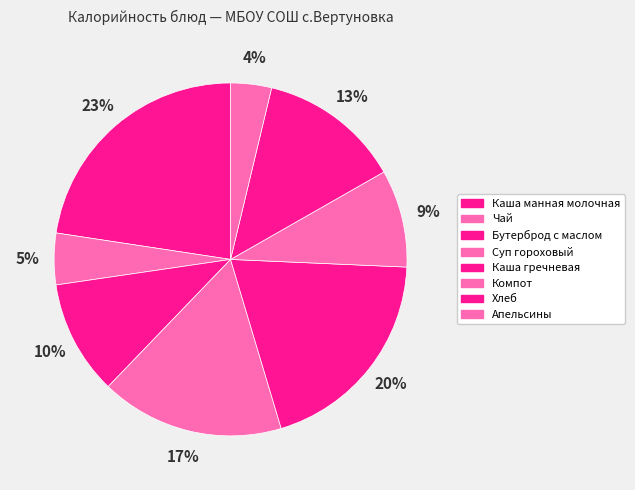

How many segments does this pie chart have?

8